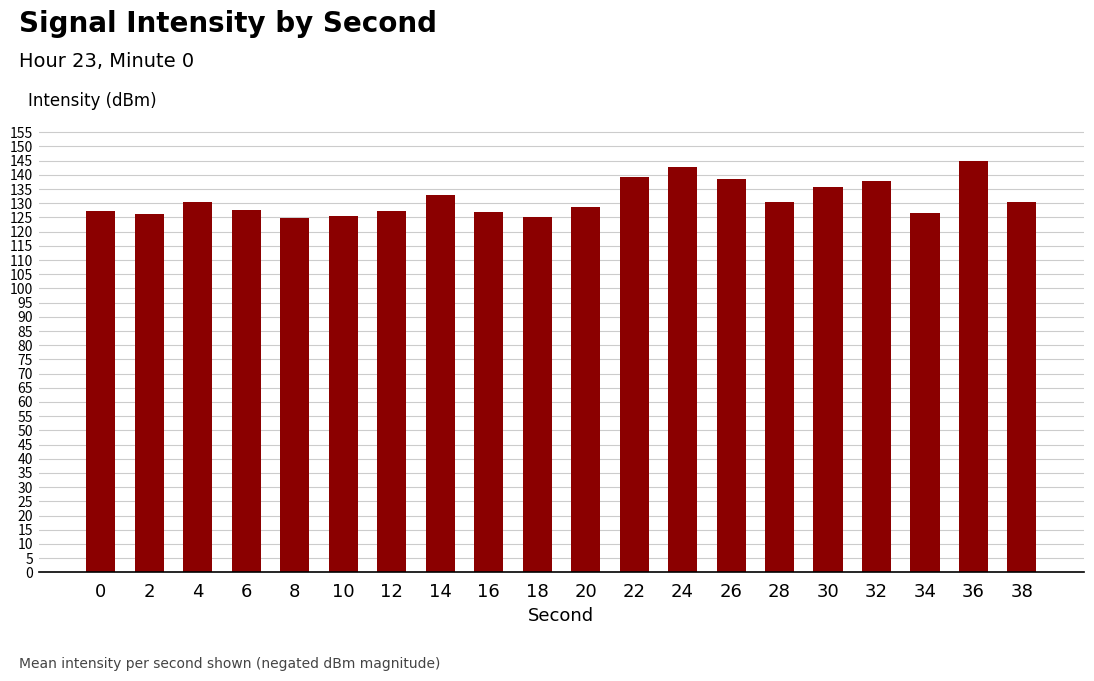

What is the value of the 6th bar from the left?

125.7